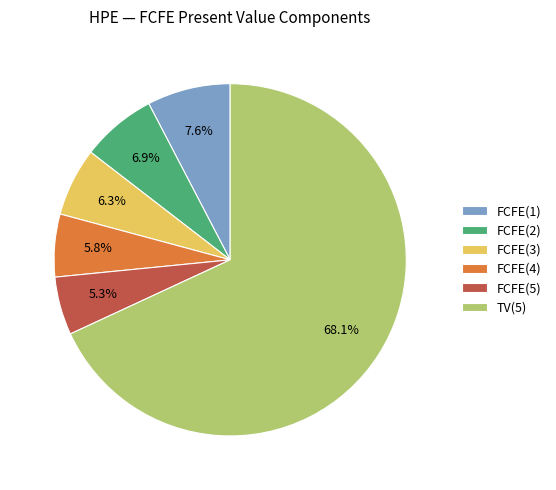

How many segments does this pie chart have?

6